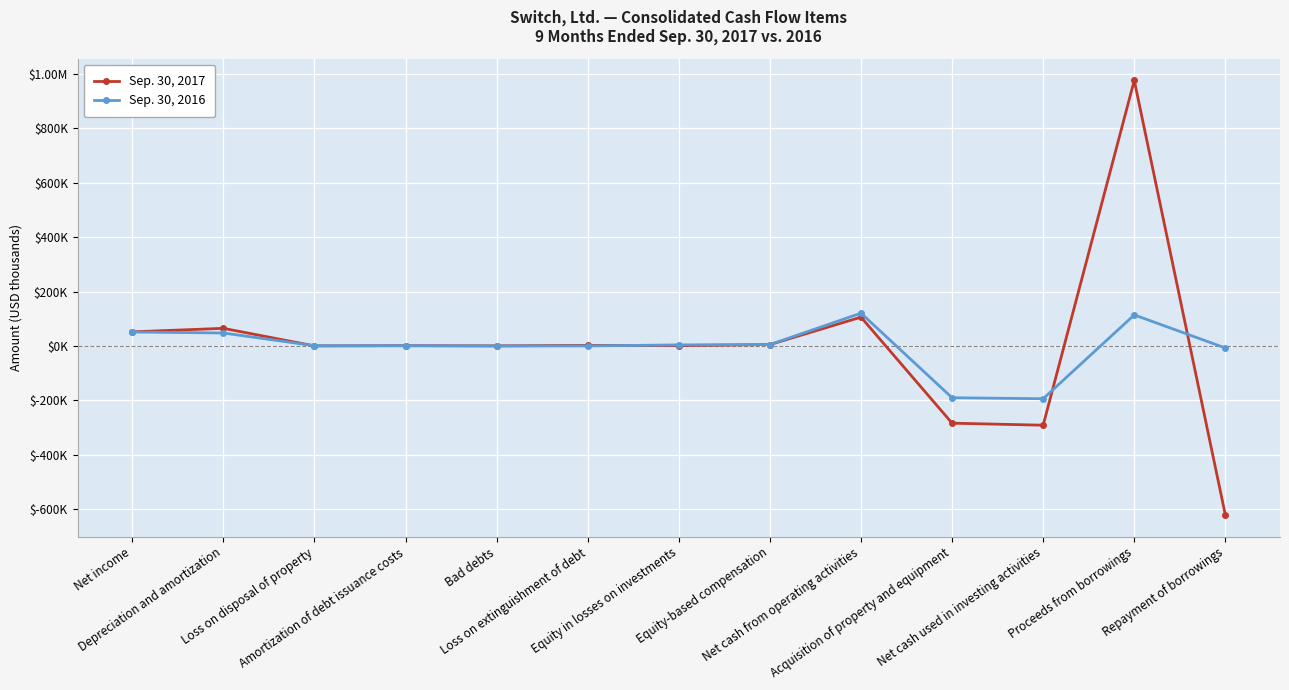

What value does the Sep. 30, 2016 series have at Acquisition of property and equipment?

-190504